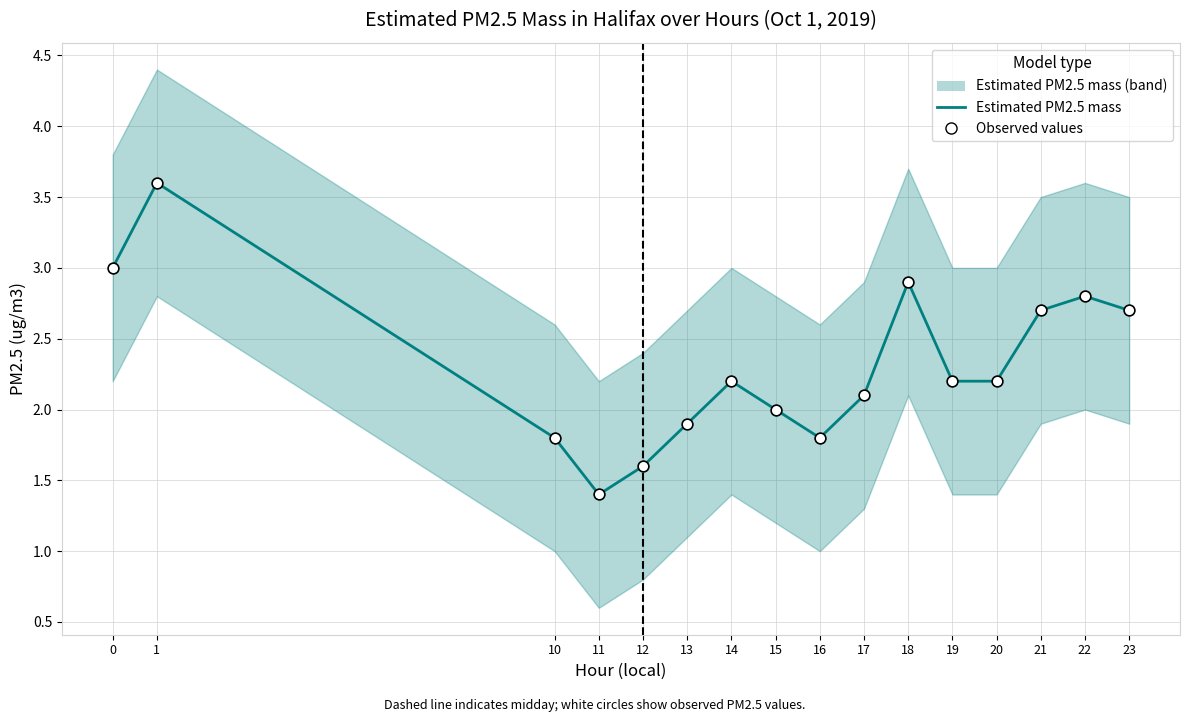

At which category is the sum across all series the highest?

1